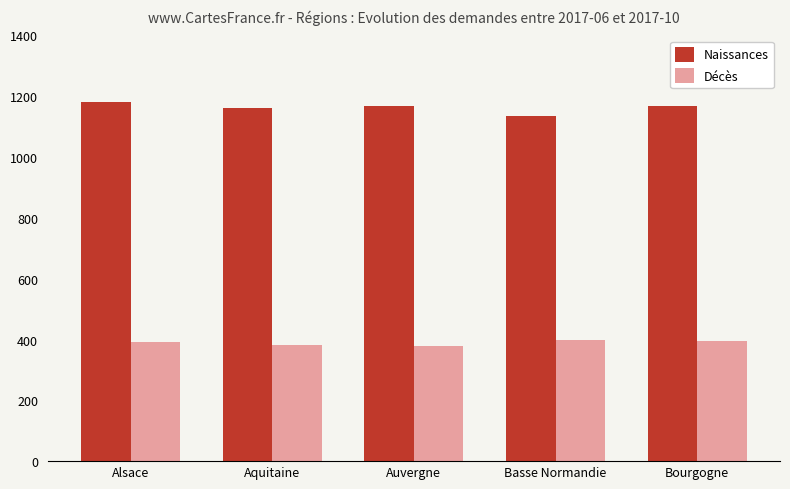

What is the average value of the Naissances series?

1162